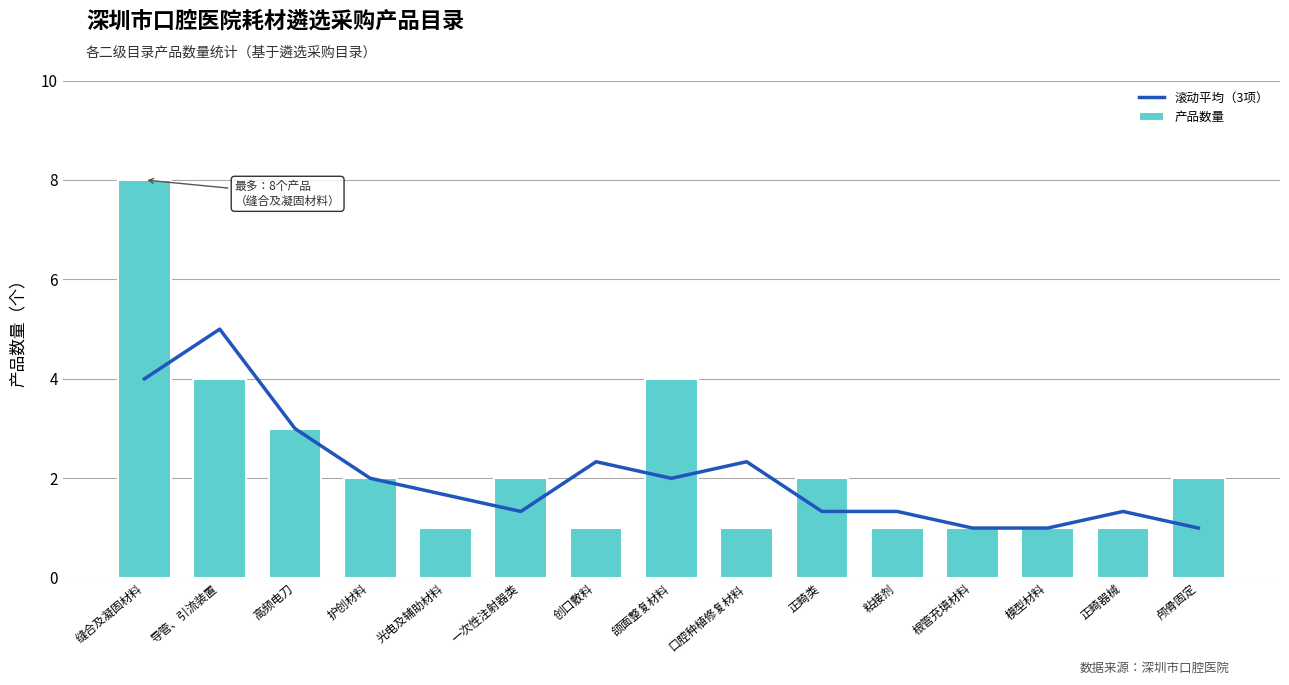

What are all the series names shown in the legend?

滚动平均（3项）, 产品数量